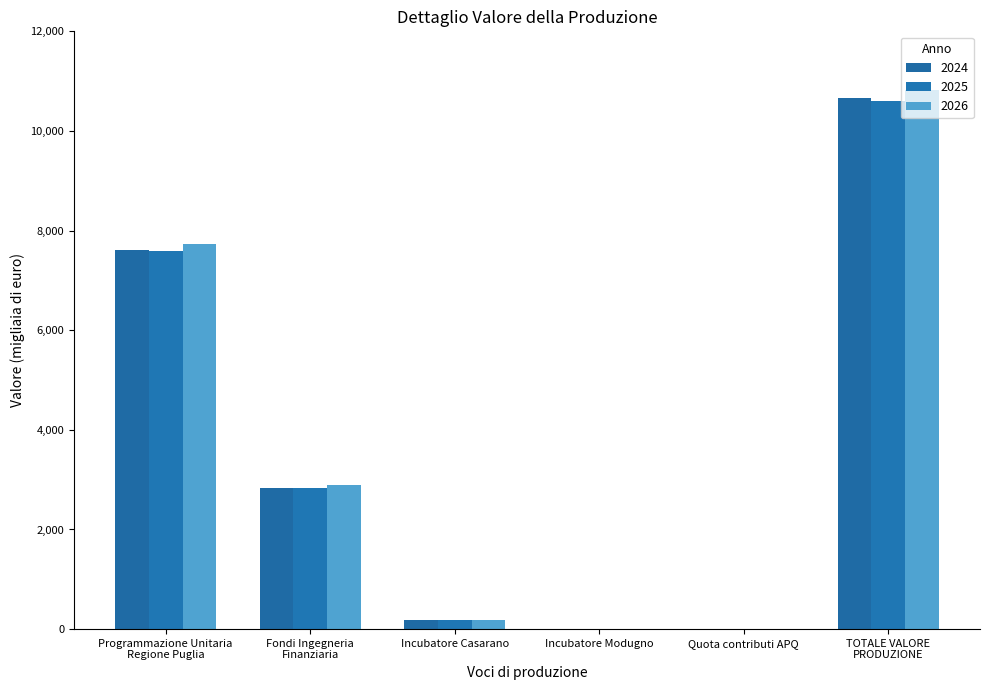

List the labels in order of 2026 value, largest first.

TOTALE VALORE
PRODUZIONE, Programmazione Unitaria
Regione Puglia, Fondi Ingegneria
Finanziaria, Incubatore Casarano, Incubatore Modugno, Quota contributi APQ